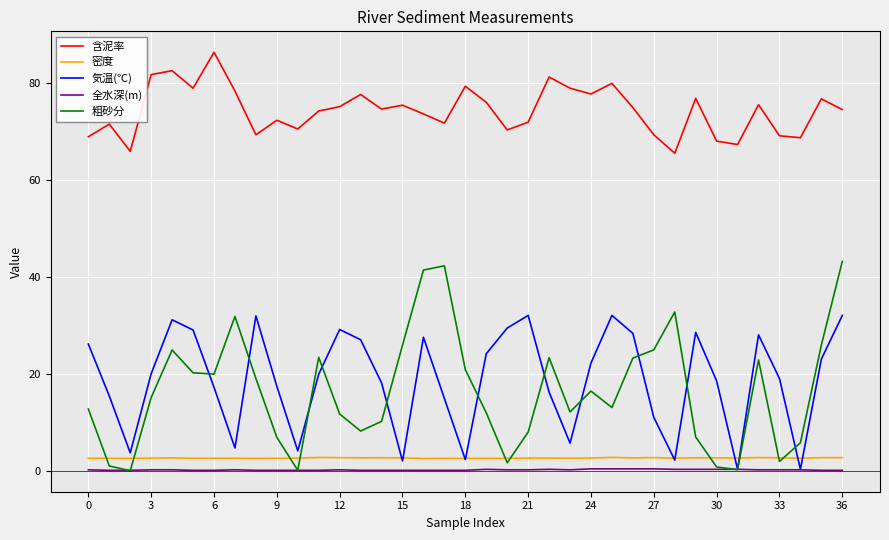

Which series has the largest range (max minus min)?

粗砂分